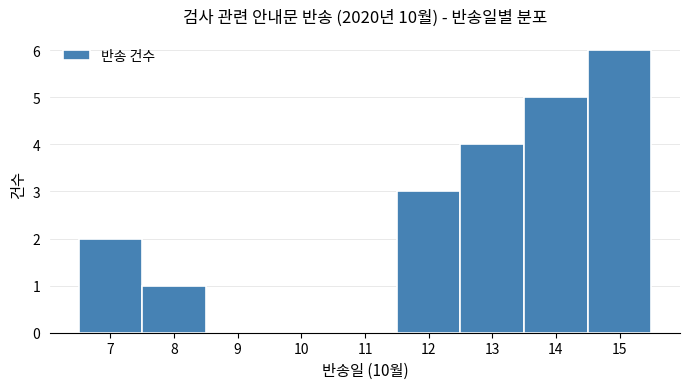

What is the height of the bar covering 7.5 to 8.5 on the x-axis? The values are not printed on the chart, so give them approximately, as read against the axis.

1